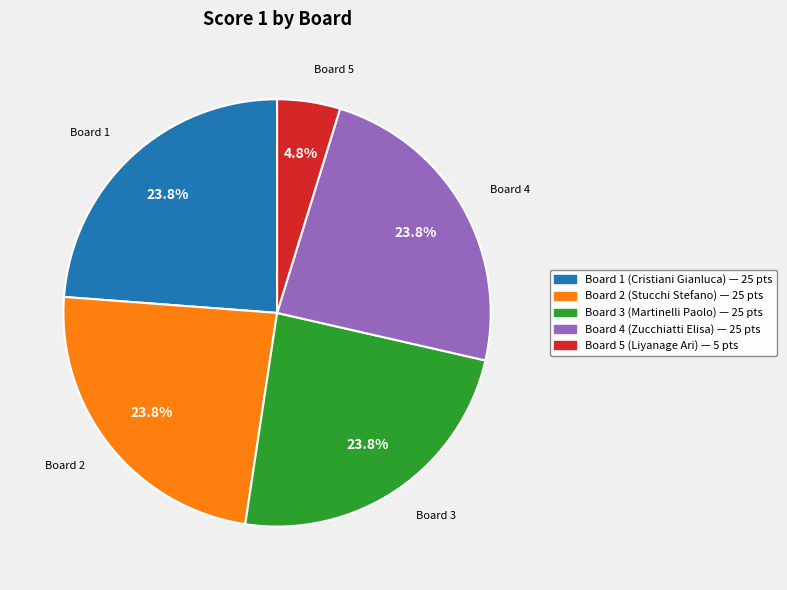

Which category has the smallest portion of the pie?

Board 5